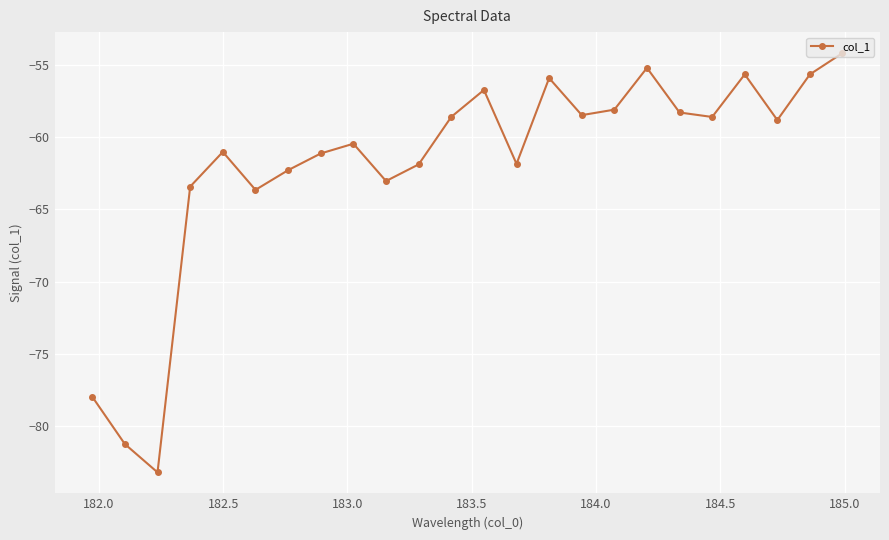

What is the sum of all values?

-1485.3